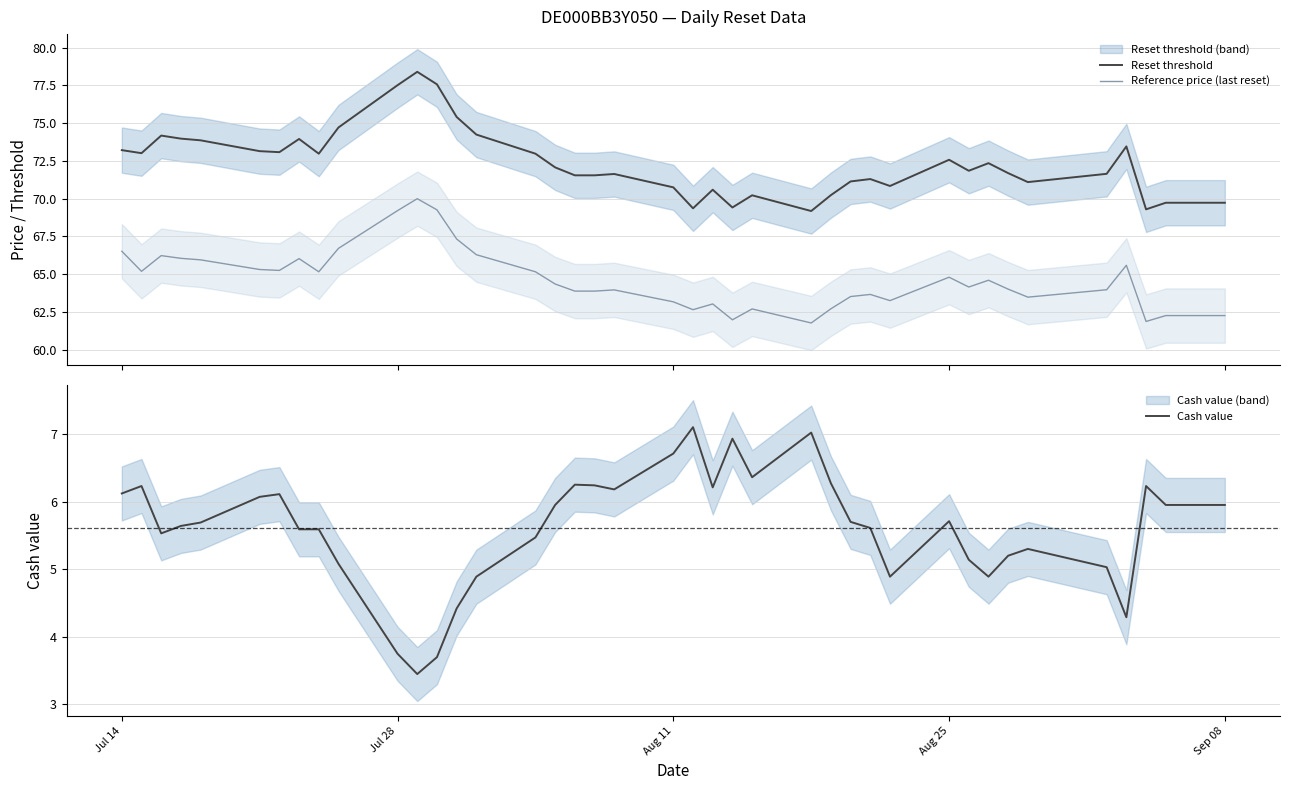

Which series has the largest total across all categories?

Reset threshold